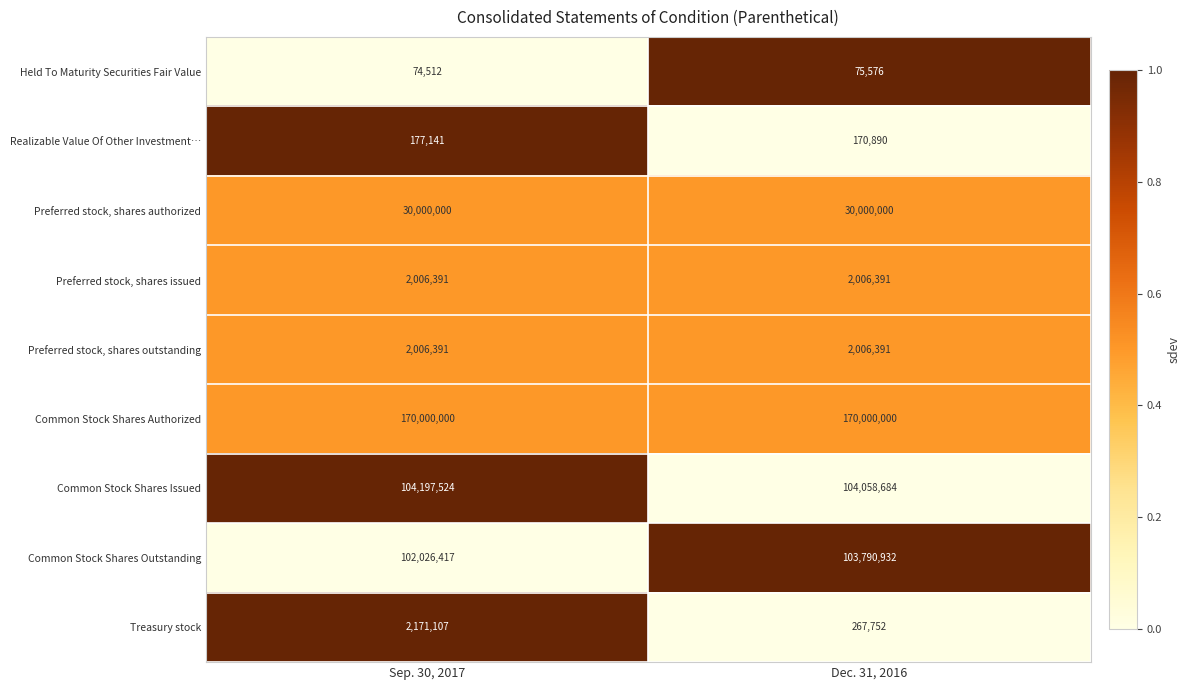

Reading right to left, extract all data points from this chart.

Held To Maturity Securities Fair Value: Dec. 31, 2016=75576	Sep. 30, 2017=74512
Realizable Value Of Other Investment…: Dec. 31, 2016=170890	Sep. 30, 2017=177141
Preferred stock, shares authorized: Dec. 31, 2016=30000000	Sep. 30, 2017=30000000
Preferred stock, shares issued: Dec. 31, 2016=2006391	Sep. 30, 2017=2006391
Preferred stock, shares outstanding: Dec. 31, 2016=2006391	Sep. 30, 2017=2006391
Common Stock Shares Authorized: Dec. 31, 2016=170000000	Sep. 30, 2017=170000000
Common Stock Shares Issued: Dec. 31, 2016=104058684	Sep. 30, 2017=104197524
Common Stock Shares Outstanding: Dec. 31, 2016=103790932	Sep. 30, 2017=102026417
Treasury stock: Dec. 31, 2016=267752	Sep. 30, 2017=2171107